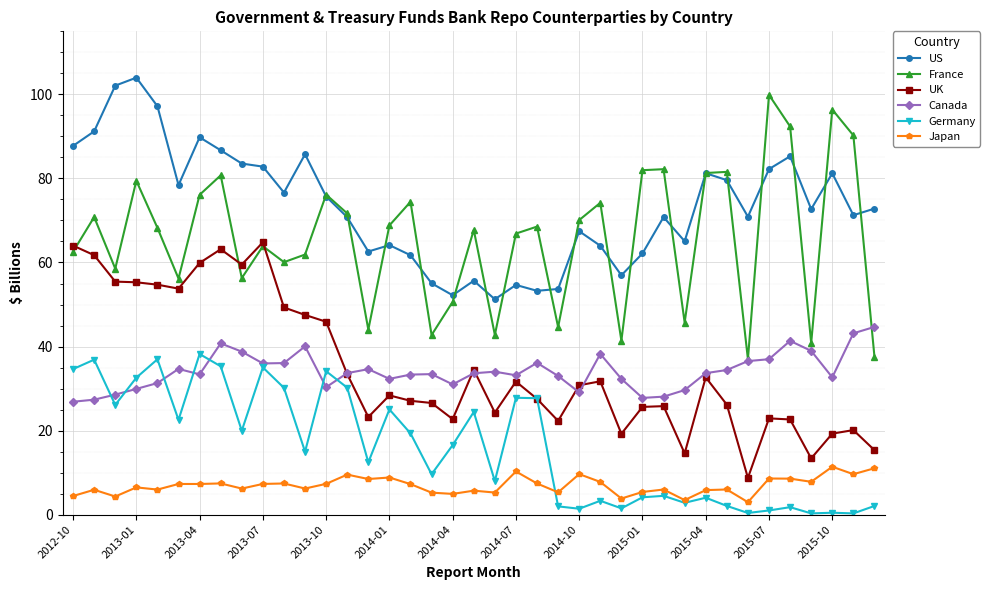

What are all the series names shown in the legend?

US, France, UK, Canada, Germany, Japan